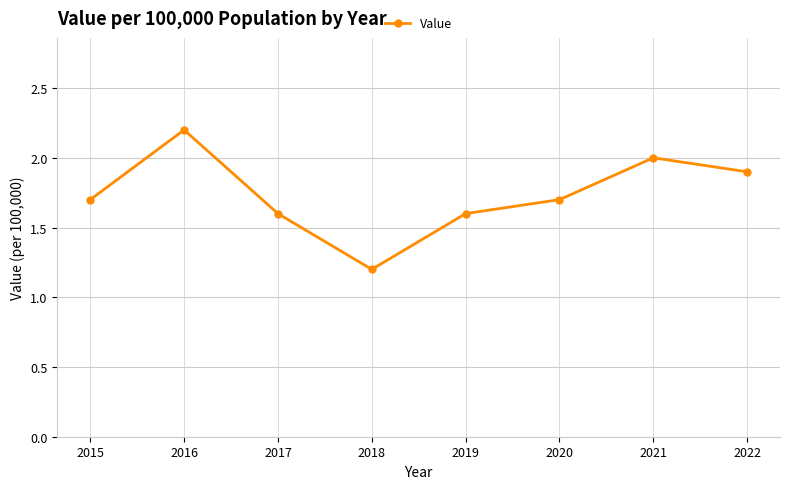

What is the value of the 1st point from the left?

1.7